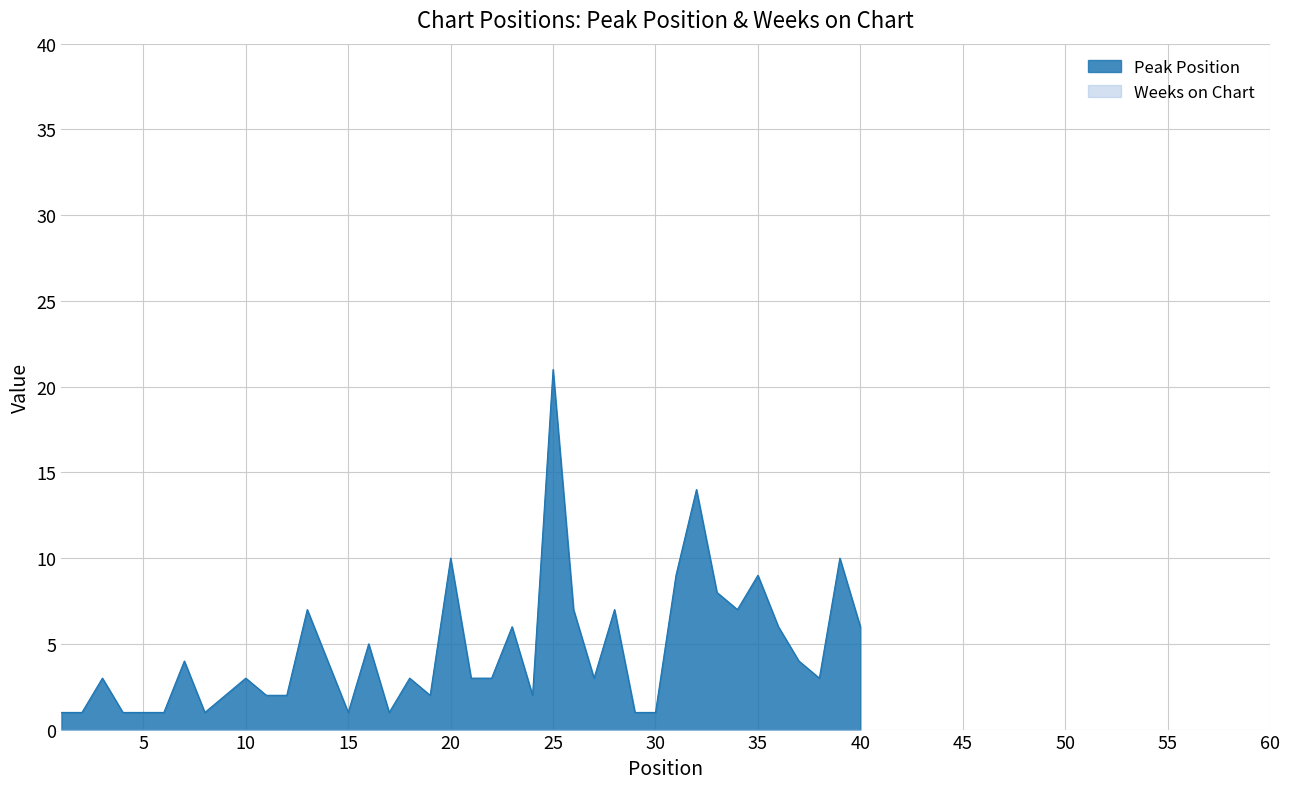

What is the maximum value shown in the chart?

21